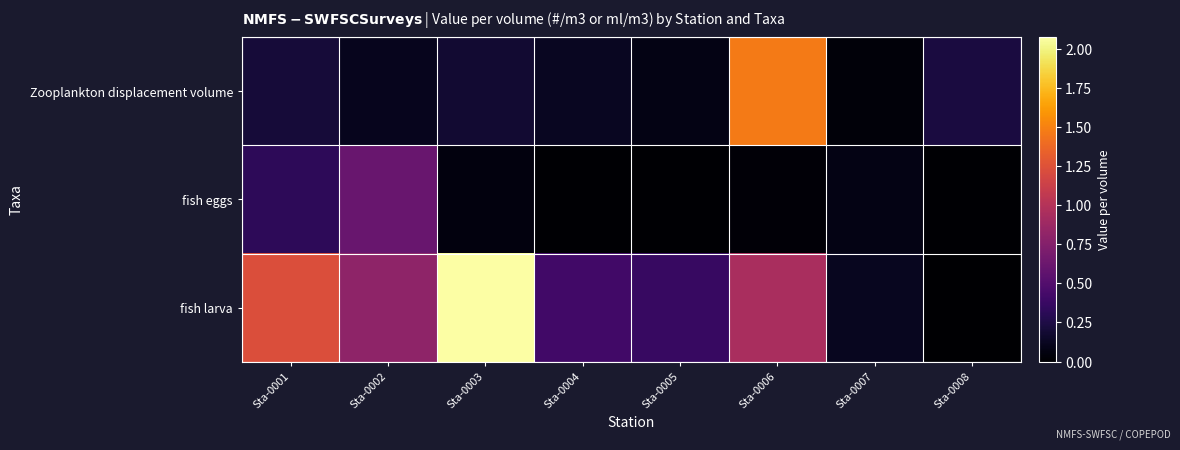

Rank the series at Sta-0001 from lowest to highest value.

Zooplankton displacement volume, fish eggs, fish larva